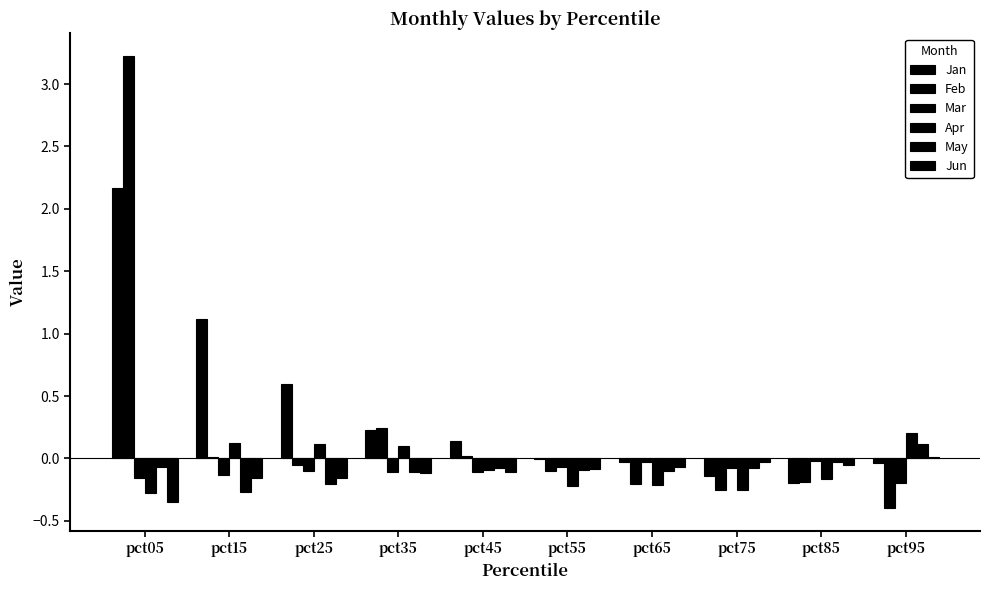

What is the difference between the highest and lowest values at pct15?

1.4